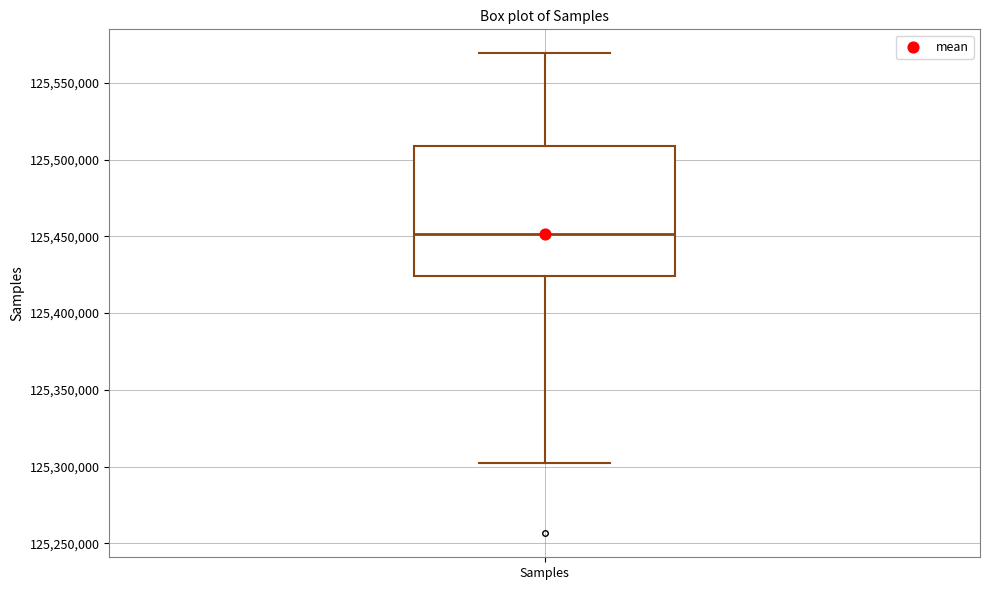

Read this box plot against the y-axis: the position of the median line, the range covered by the box, and the ends of both whiskers. The values are not printed on the chart, so give them approximately, as read against the axis.

median 125450000, box 125425000 to 125510000, whiskers 125300000 to 125570000